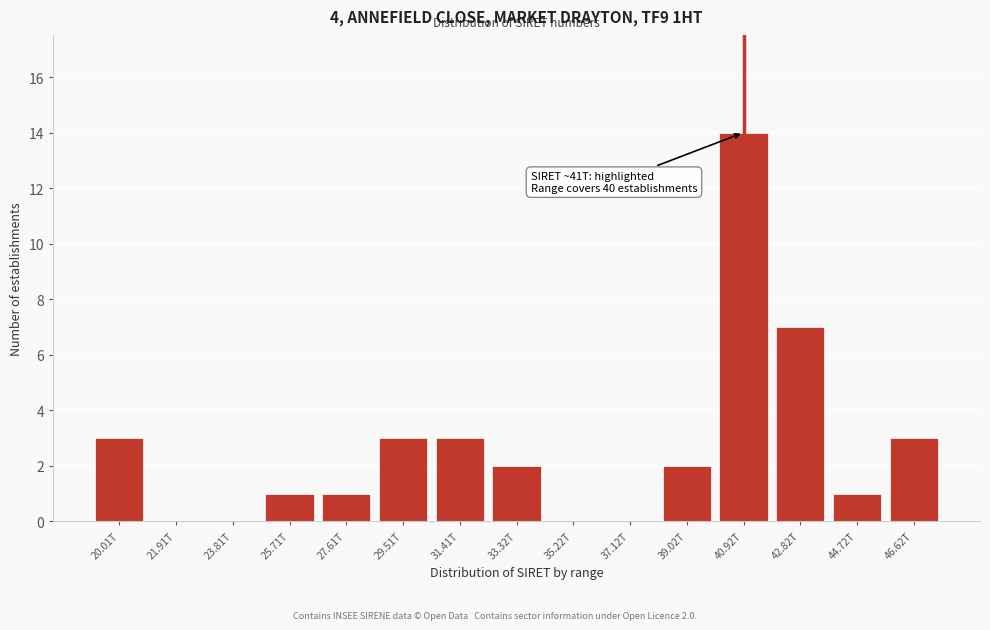

Reading left to right, extract all data points from this chart.

20.01T=3	21.91T=0	23.81T=0	25.71T=1	27.61T=1	29.51T=3	31.41T=3	33.32T=2	35.22T=0	37.12T=0	39.02T=2	40.92T=14	42.82T=7	44.72T=1	46.62T=3